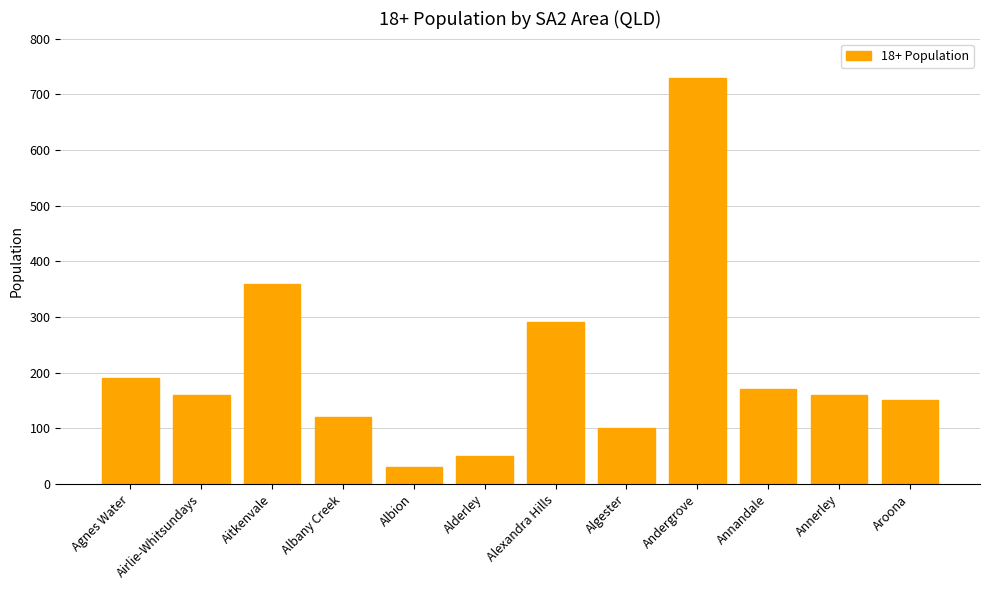

The chart shows a value of 204 at Aroona. True or false?

False